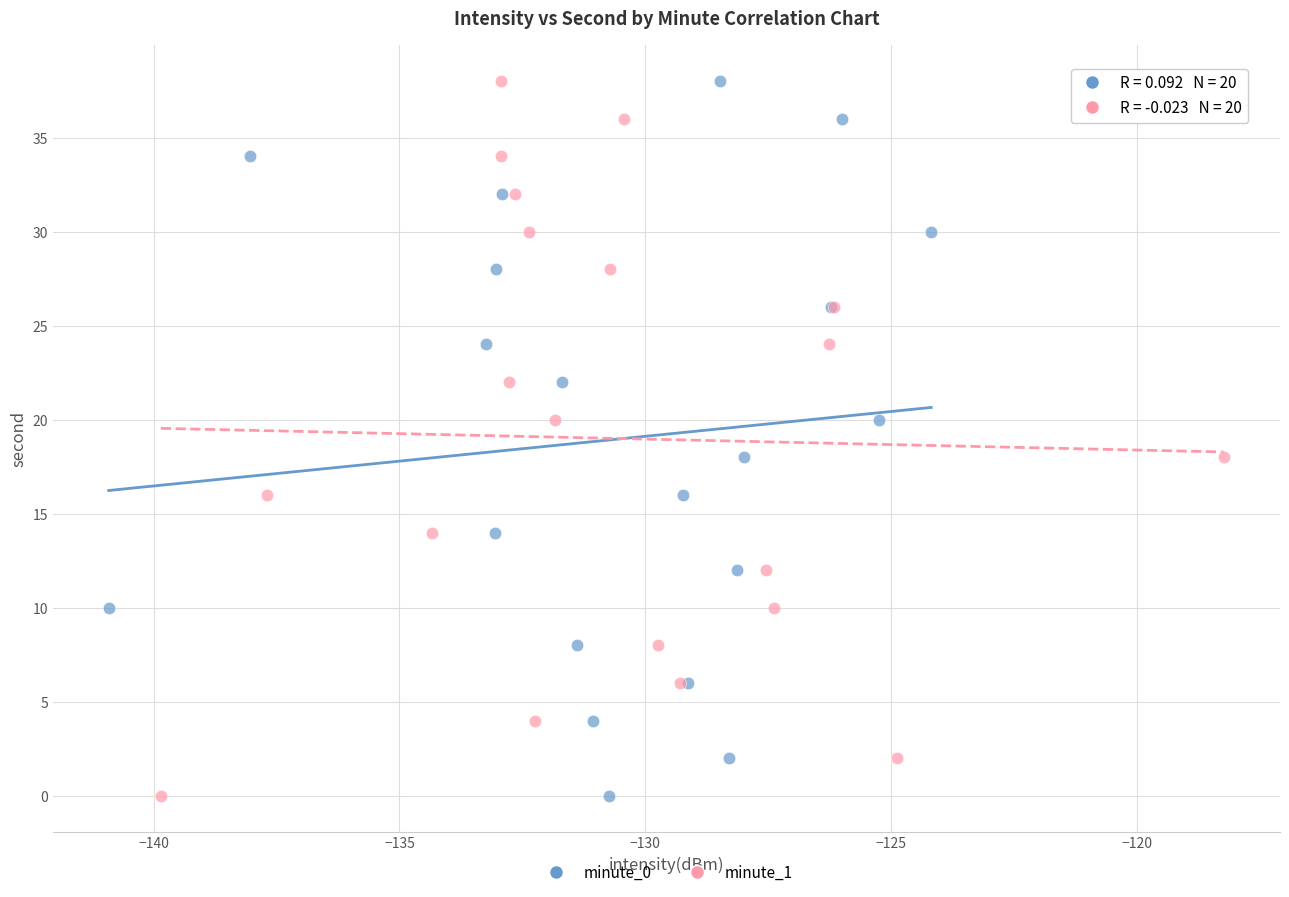

What are all the series names shown in the legend?

minute_0, minute_1